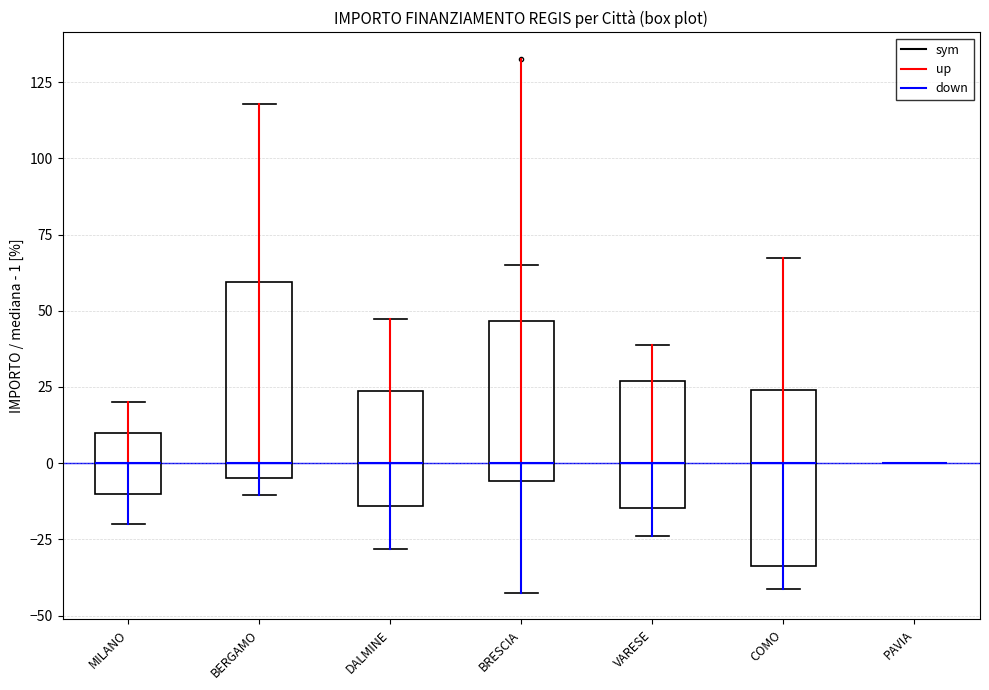

Which box is the tallest, from its lower edge to its upper edge?

BERGAMO